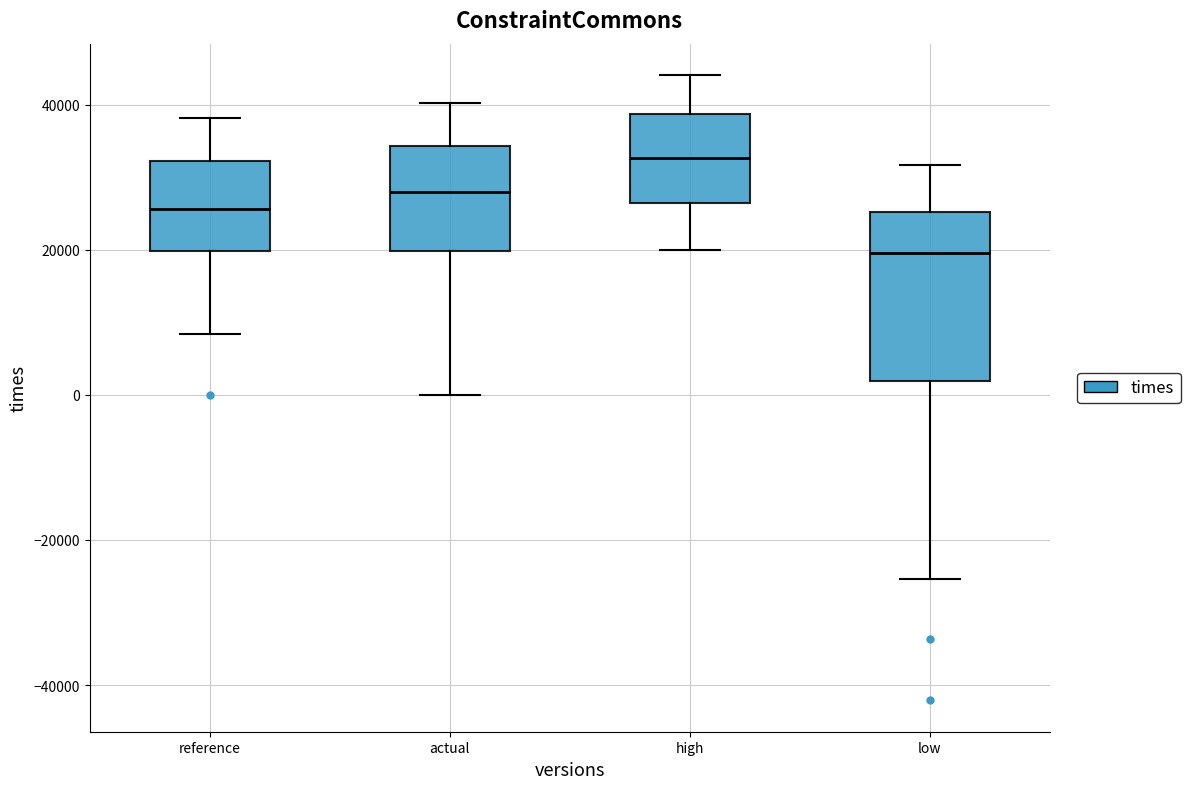

Where is the lower edge of the box for actual on the y-axis? The values are not printed on the chart, so give them approximately, as read against the axis.

20000